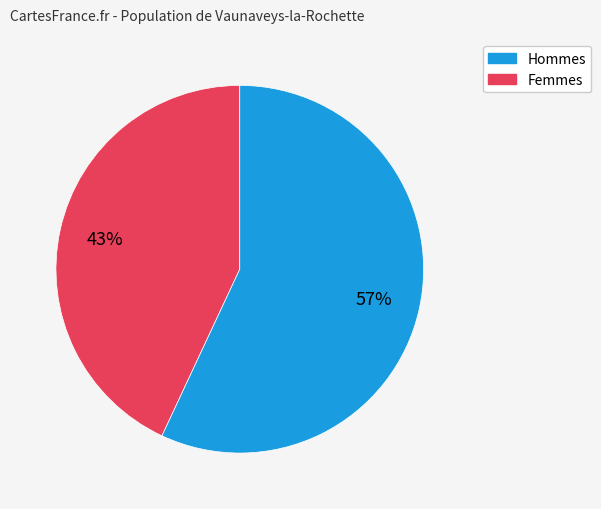

Is there a majority slice in this chart?

Yes